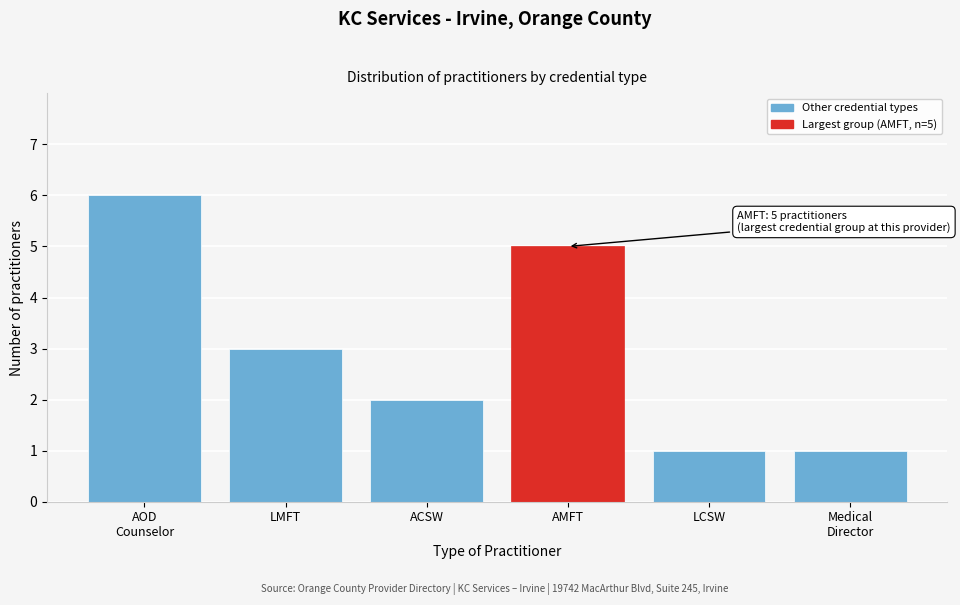

Reading right to left, what are all the values shown in this chart?

1	1	5	2	3	6